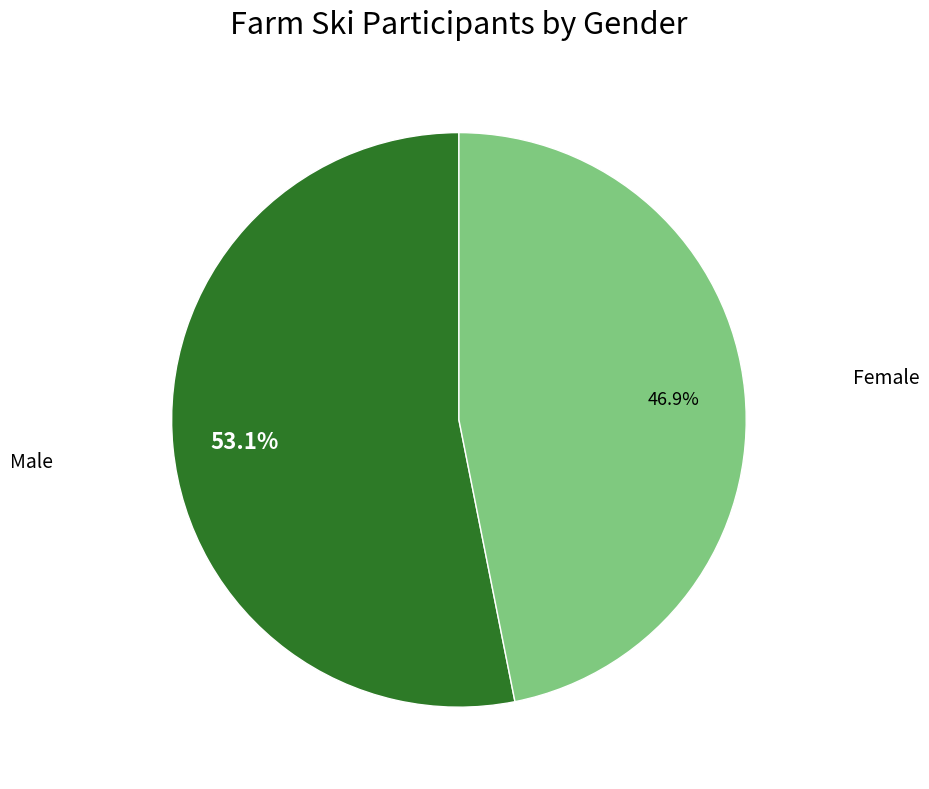

How many segments does this pie chart have?

2